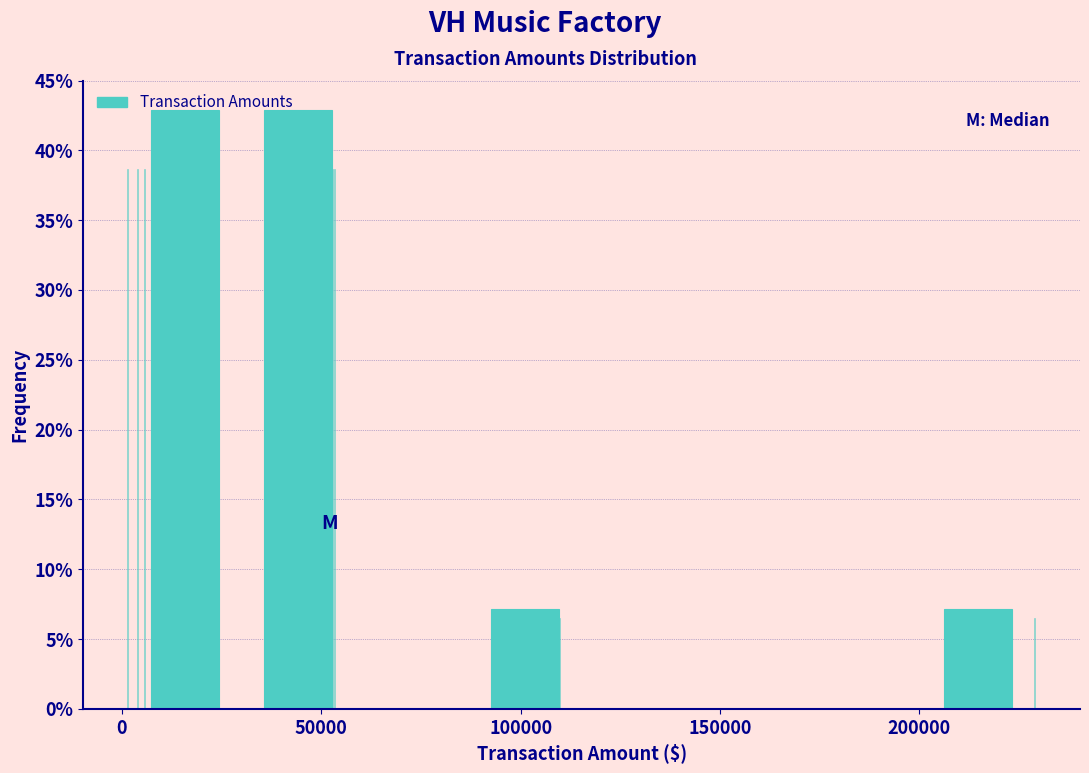

Reading left to right, list every bar in this chart as the range it spans on the x-axis followed by its height. Neither the bar edges nor the heights are printed on the chart, so give them approximately, as read against the axes.

0 to 30000: 43
30000 to 60000: 43
60000 to 85000: 0
85000 to 115000: 7
115000 to 145000: 0
145000 to 170000: 0
170000 to 200000: 0
200000 to 230000: 7